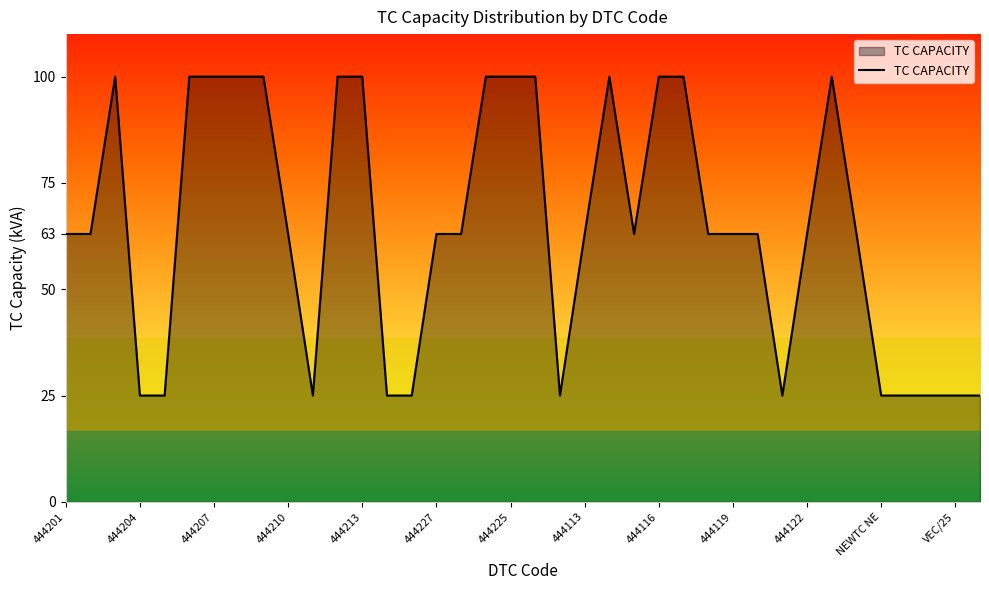

What is the smallest value displayed?

25